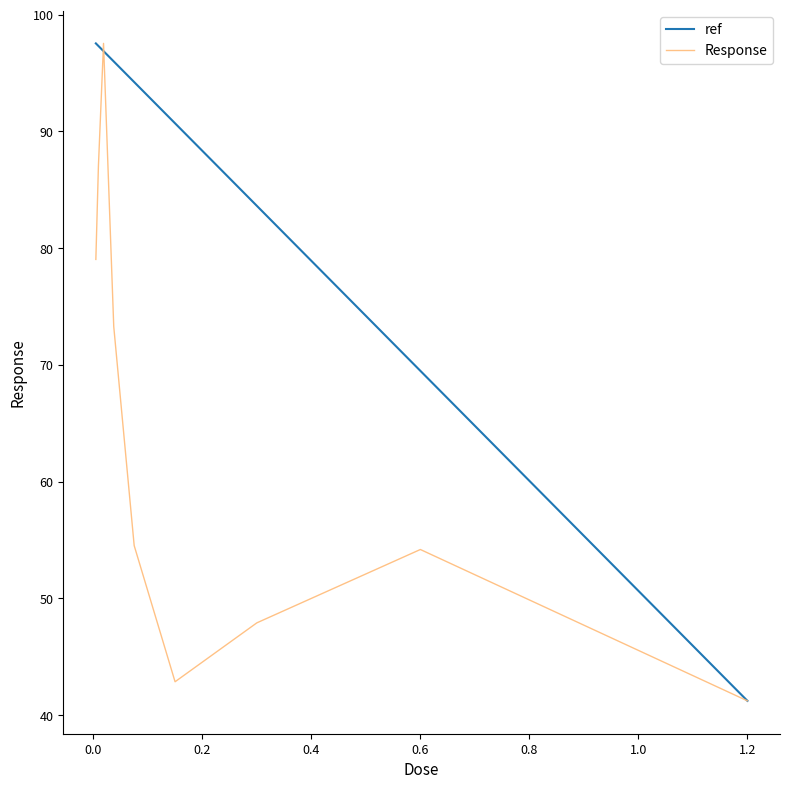

Reading left to right, extract all data points from this chart.

79.0	87.0	97.5	73.3	54.5	42.9	47.9	54.2	41.2